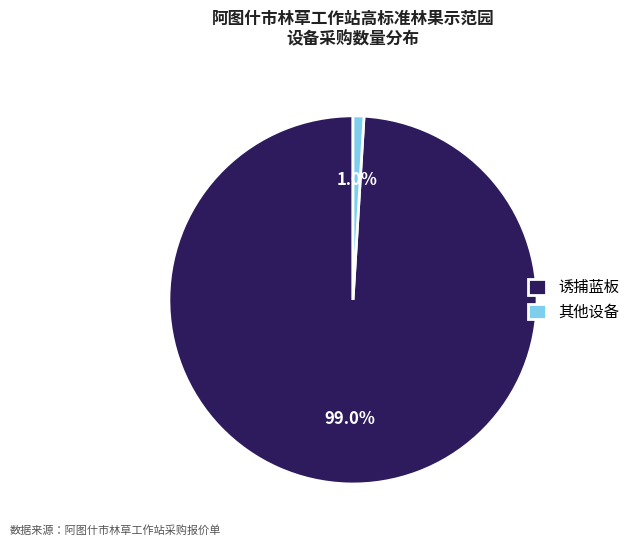

Between 其他设备 and 诱捕蓝板, which is larger?

诱捕蓝板